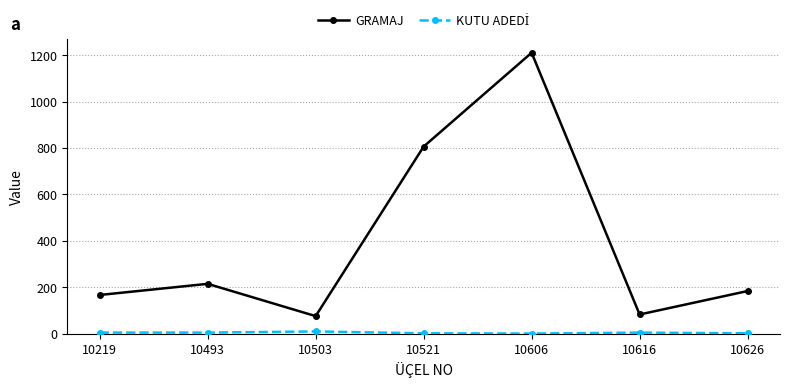

What is the difference between the maximum and second lowest values in the GRAMAJ series?

1127